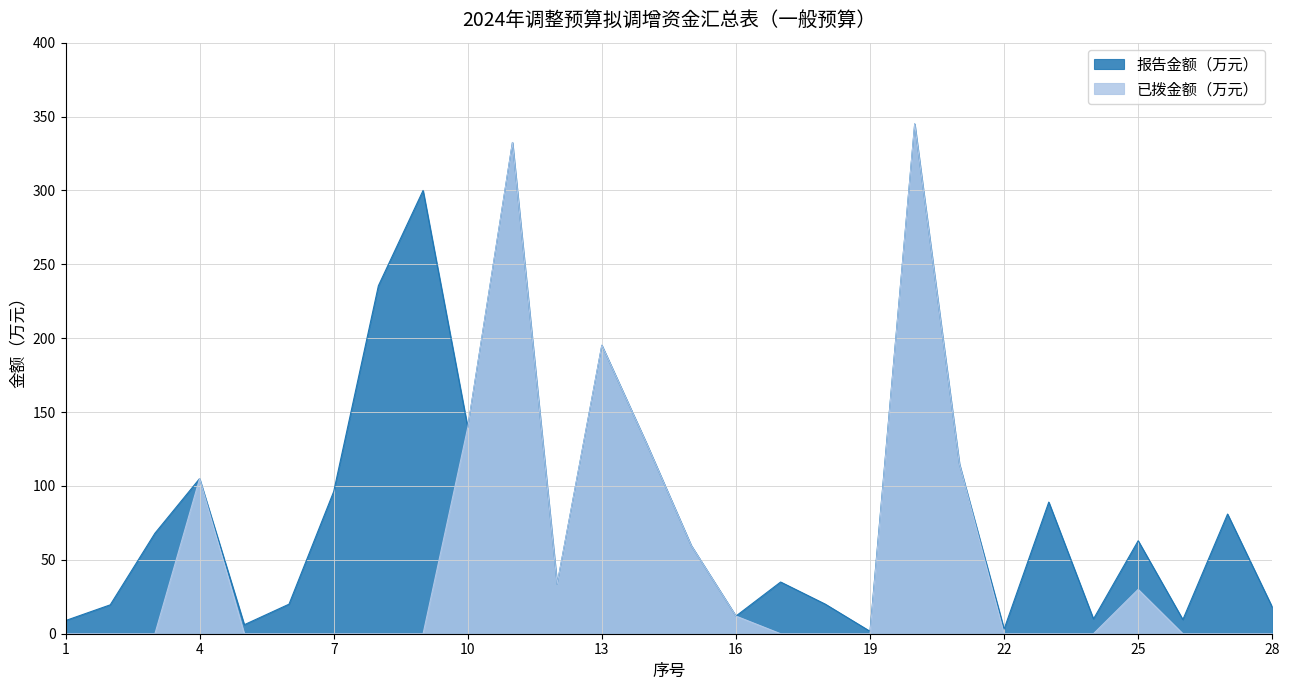

How many distinct data groups are displayed?

2